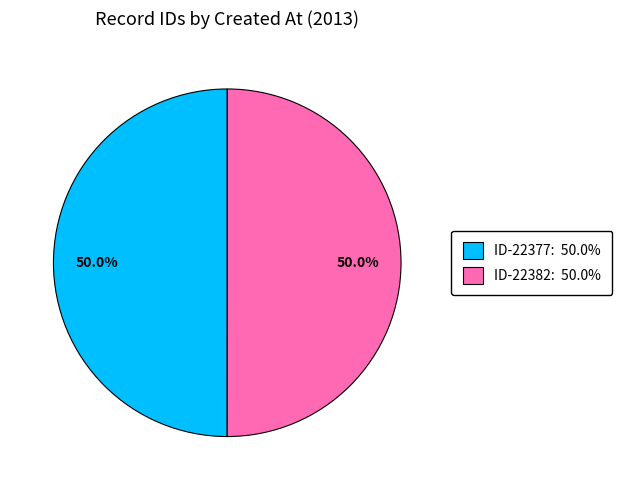

What portion of the pie excludes ID-22382: 50.0%?

50.0%